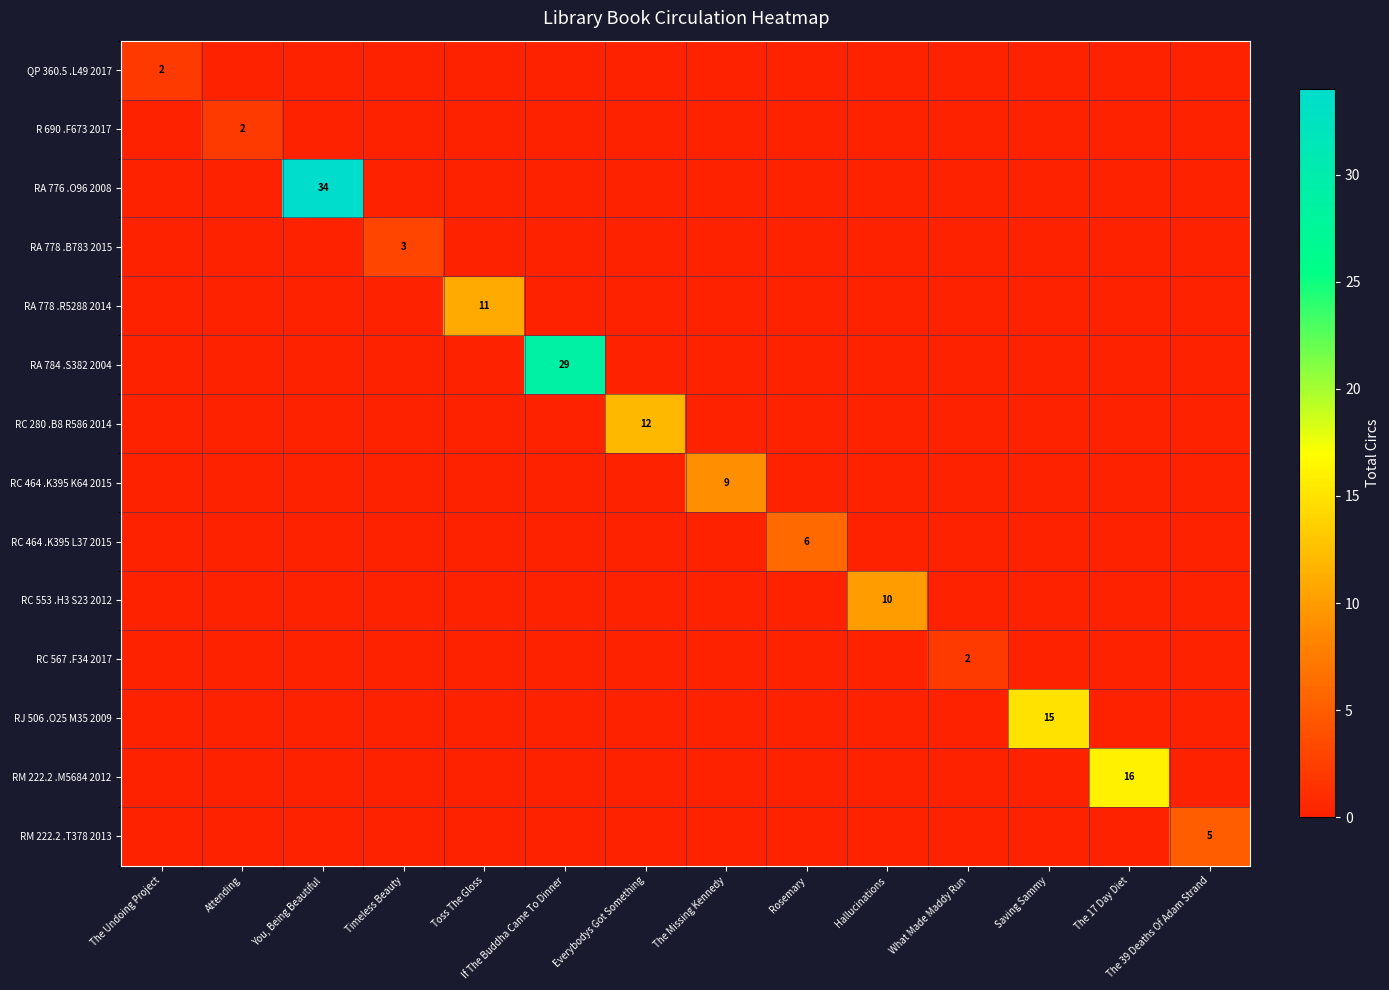

True or false: RC 464 .K395 K64 2015 has a value of 9 at The Missing Kennedy.

True